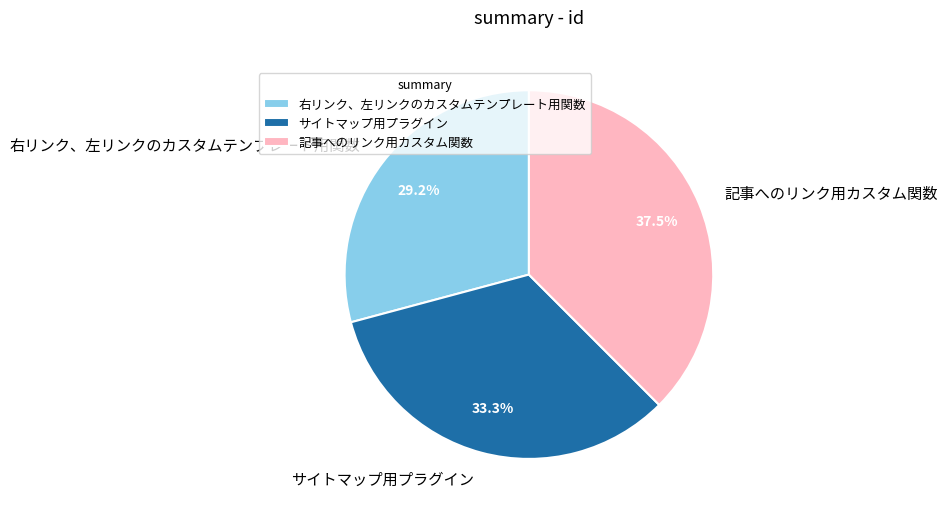

What is the ratio of the value at 右リンク、左リンクのカスタムテンプレート用関数 to the value at サイトマップ用プラグイン?

0.9